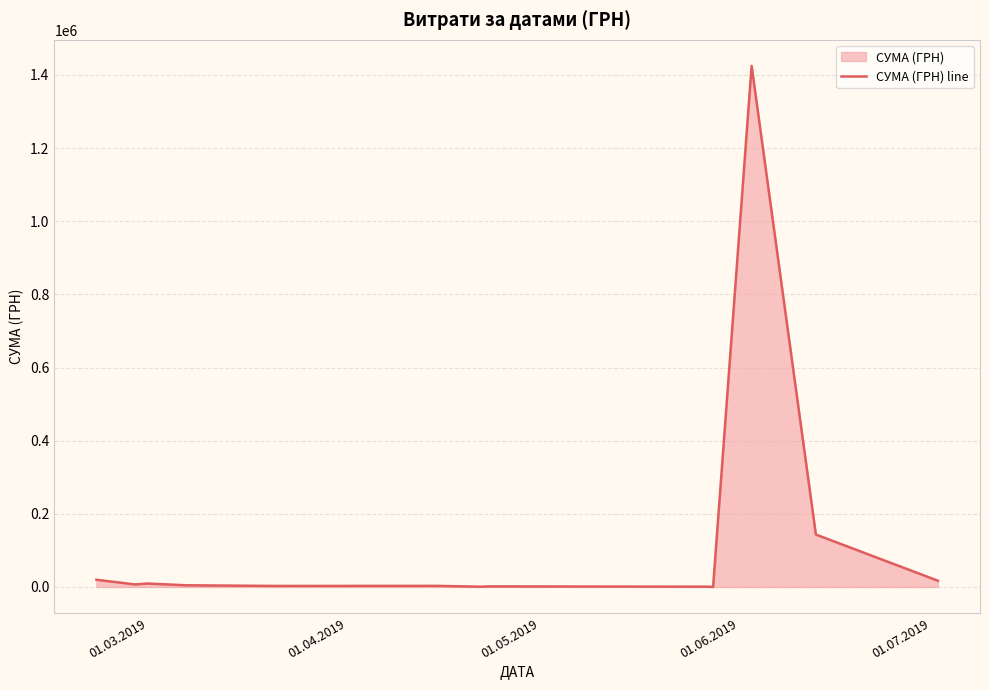

What is the difference between the maximum and minimum values?

1424739.2